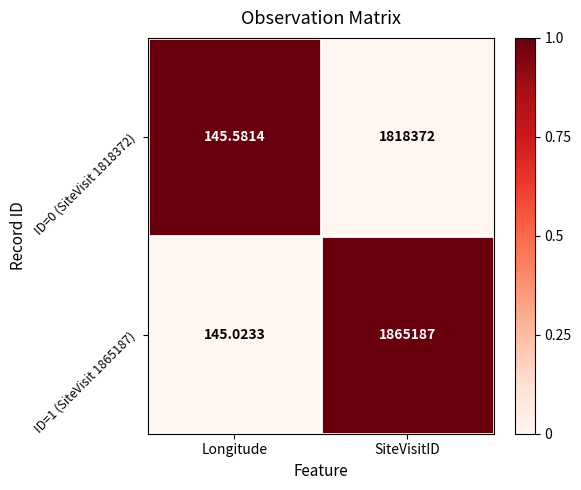

At which category does the chart reach its peak across all series?

SiteVisitID